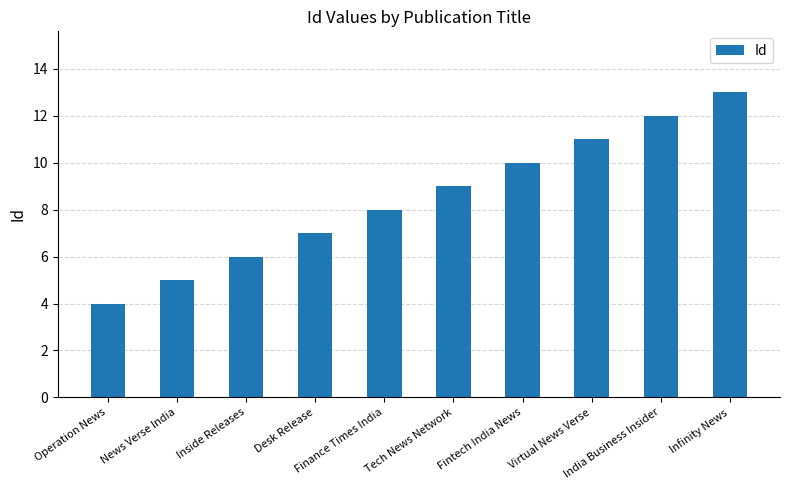

What is the difference between the values at Infinity News and Tech News Network?

4